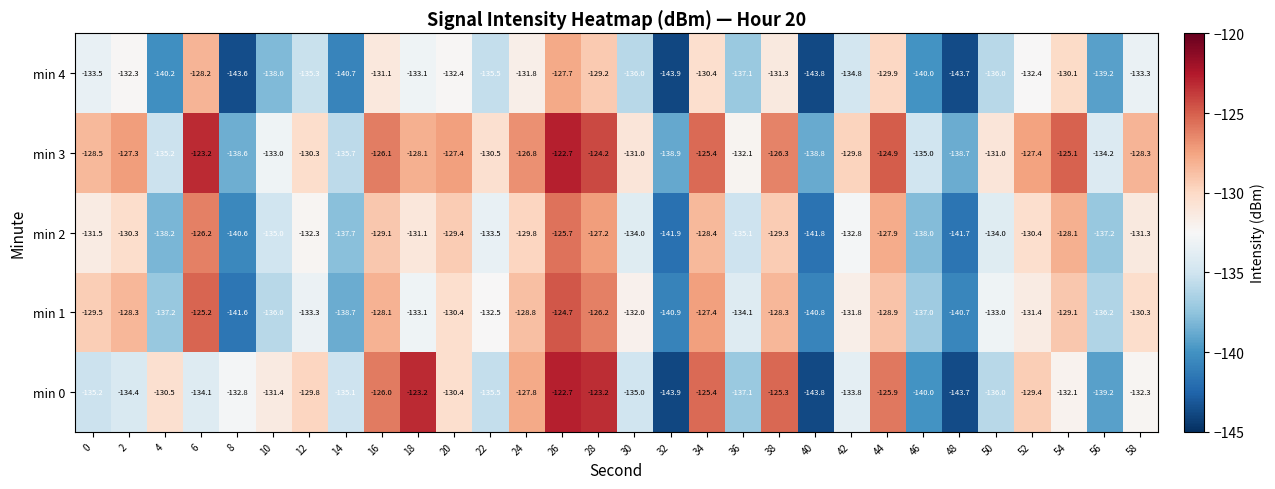

How many distinct data groups are displayed?

5